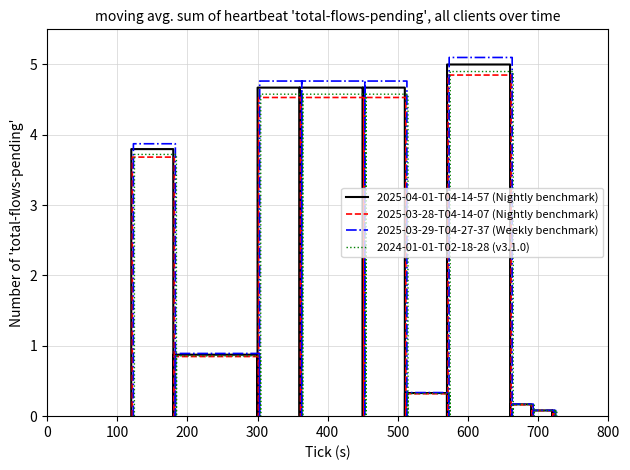

Which series has the largest range (max minus min)?

2025-03-29-T04-27-37 (Weekly benchmark)